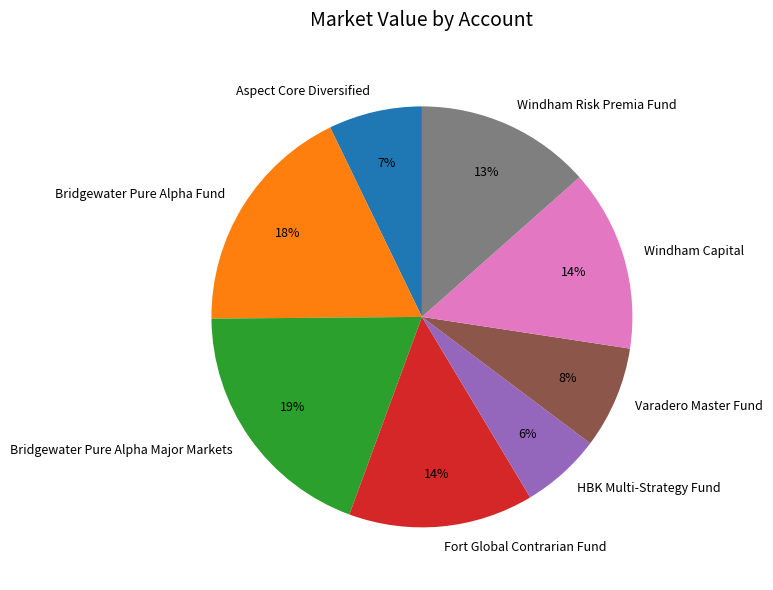

Which has a higher value, Windham Capital or Bridgewater Pure Alpha Fund?

Bridgewater Pure Alpha Fund